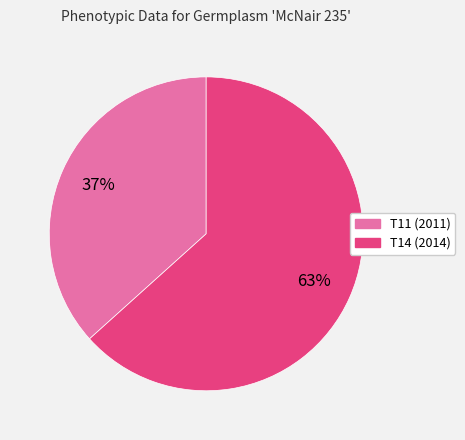

Is the sum of T14 (2014) and T11 (2011) greater than half?

Yes